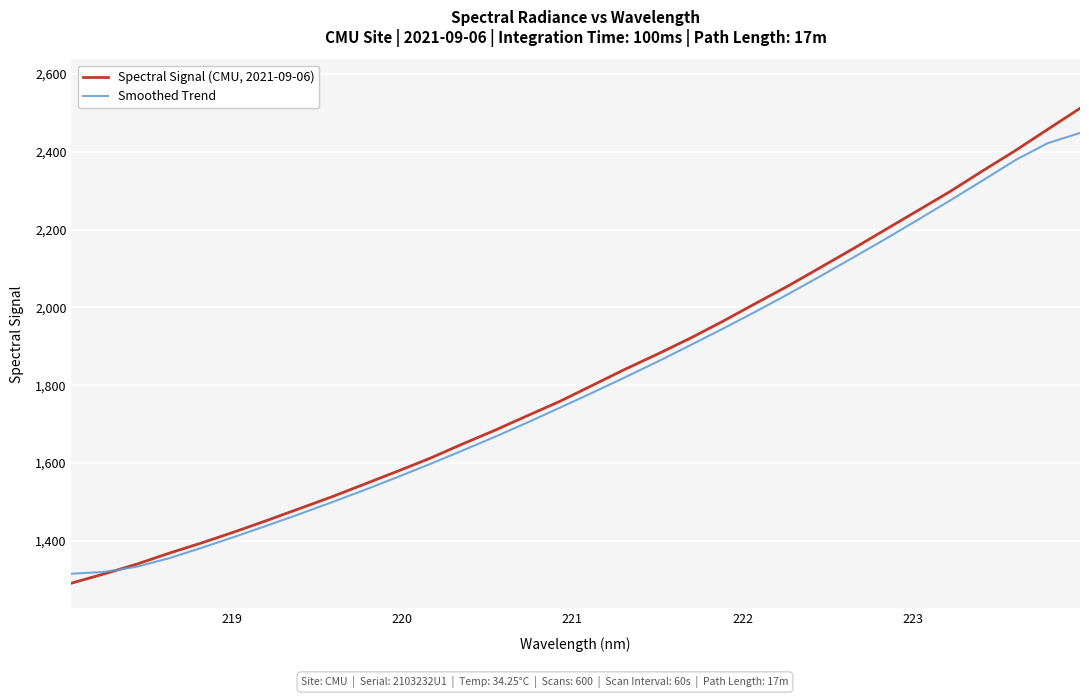

What is the maximum value for Smoothed Trend?

2448.6